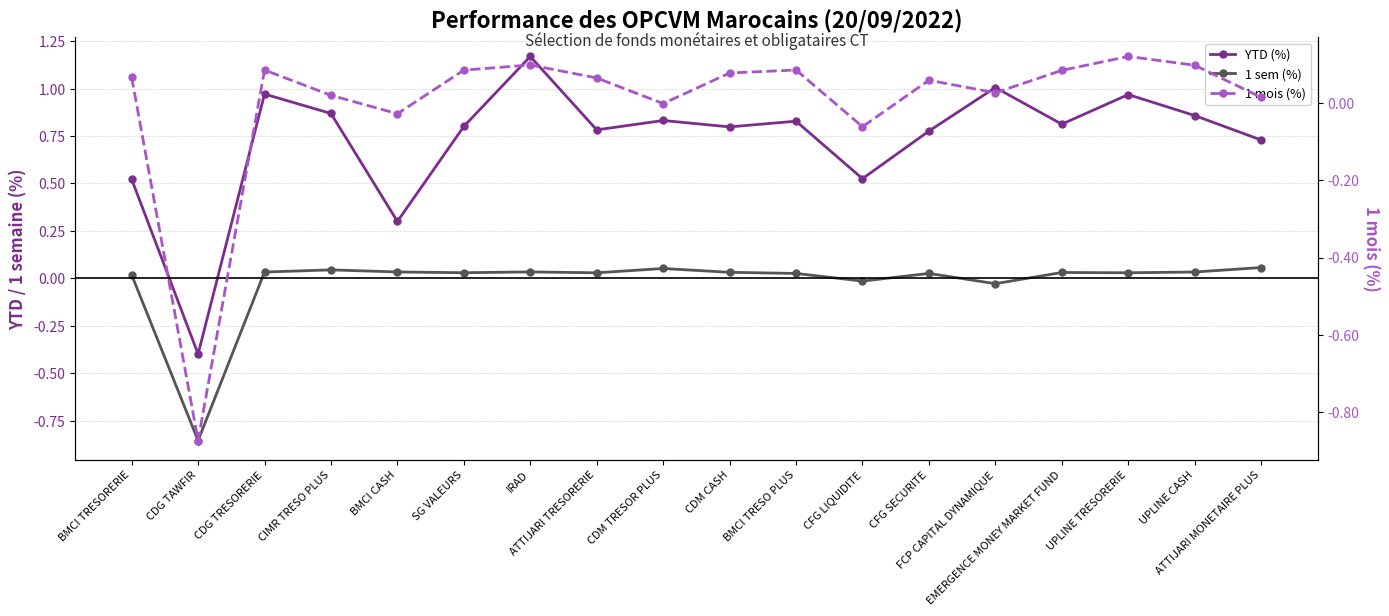

Which label corresponds to the smallest value in the chart?

CDG TAWFIR